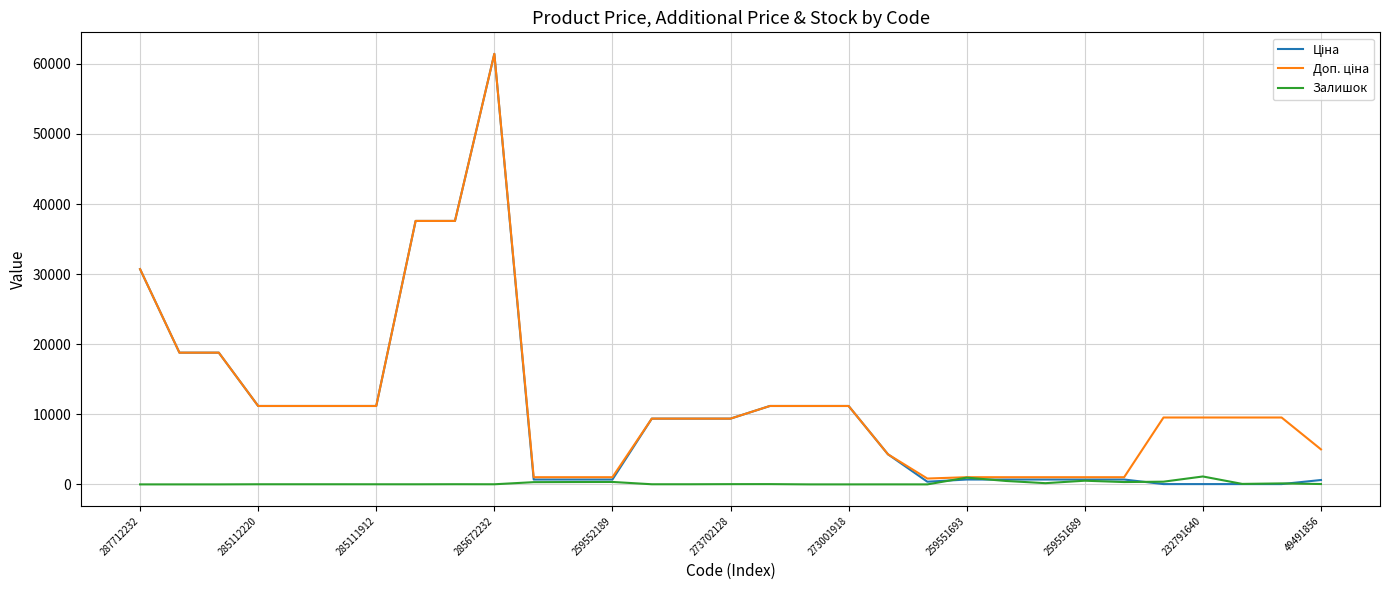

Which series has the largest range (max minus min)?

Ціна